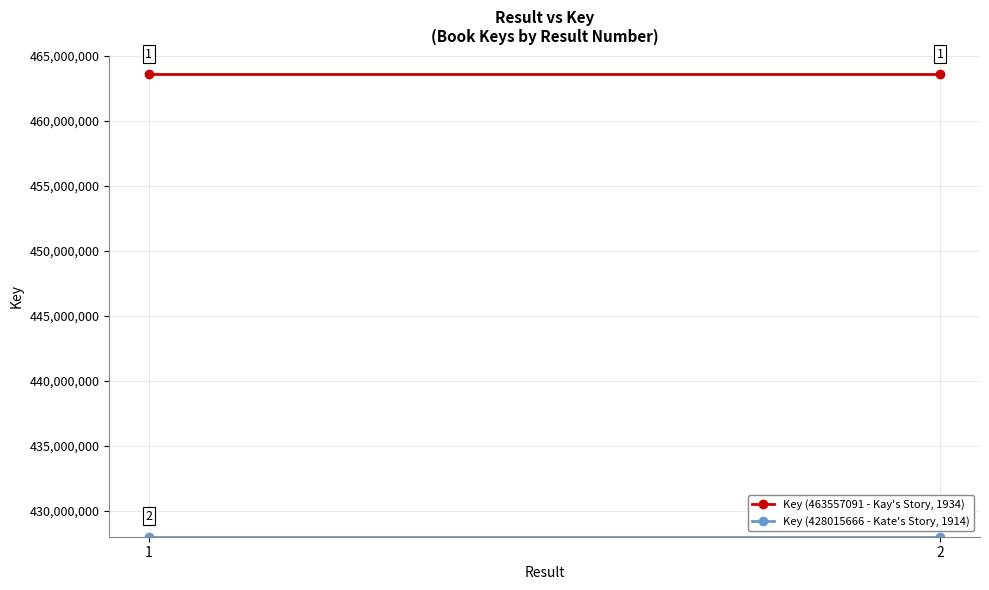

The Key (428015666 - Kate's Story, 1914) series shows 248008115 at 2. True or false?

False